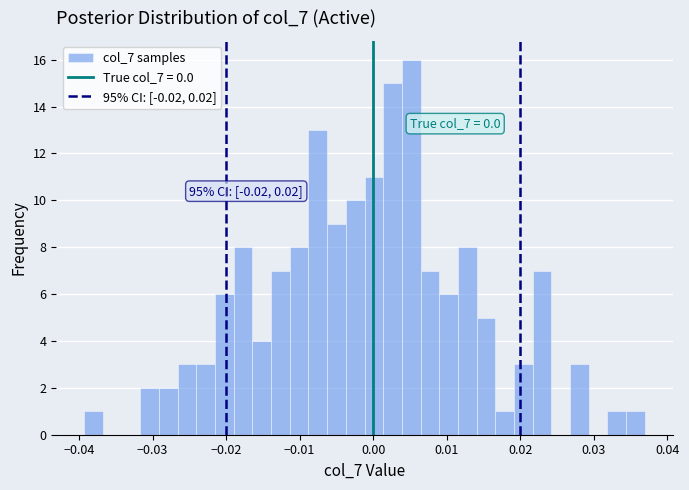

Read against the x-axis, roughly where is the centre of the tallest bar?

0.005